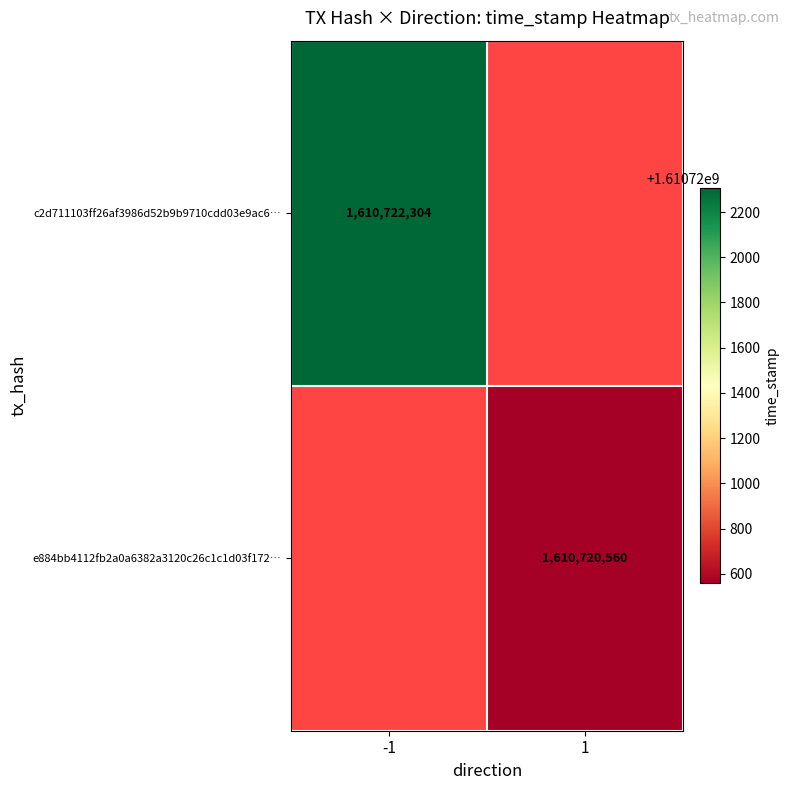

The e884bb4112fb2a0a6382a3120c26c1c1d03f172… series shows 1610720560 at 1. True or false?

True